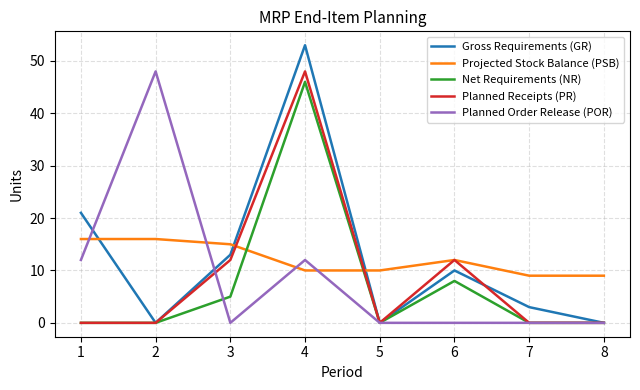

Is it true that Planned Receipts (PR) equals 0 at 1?

True